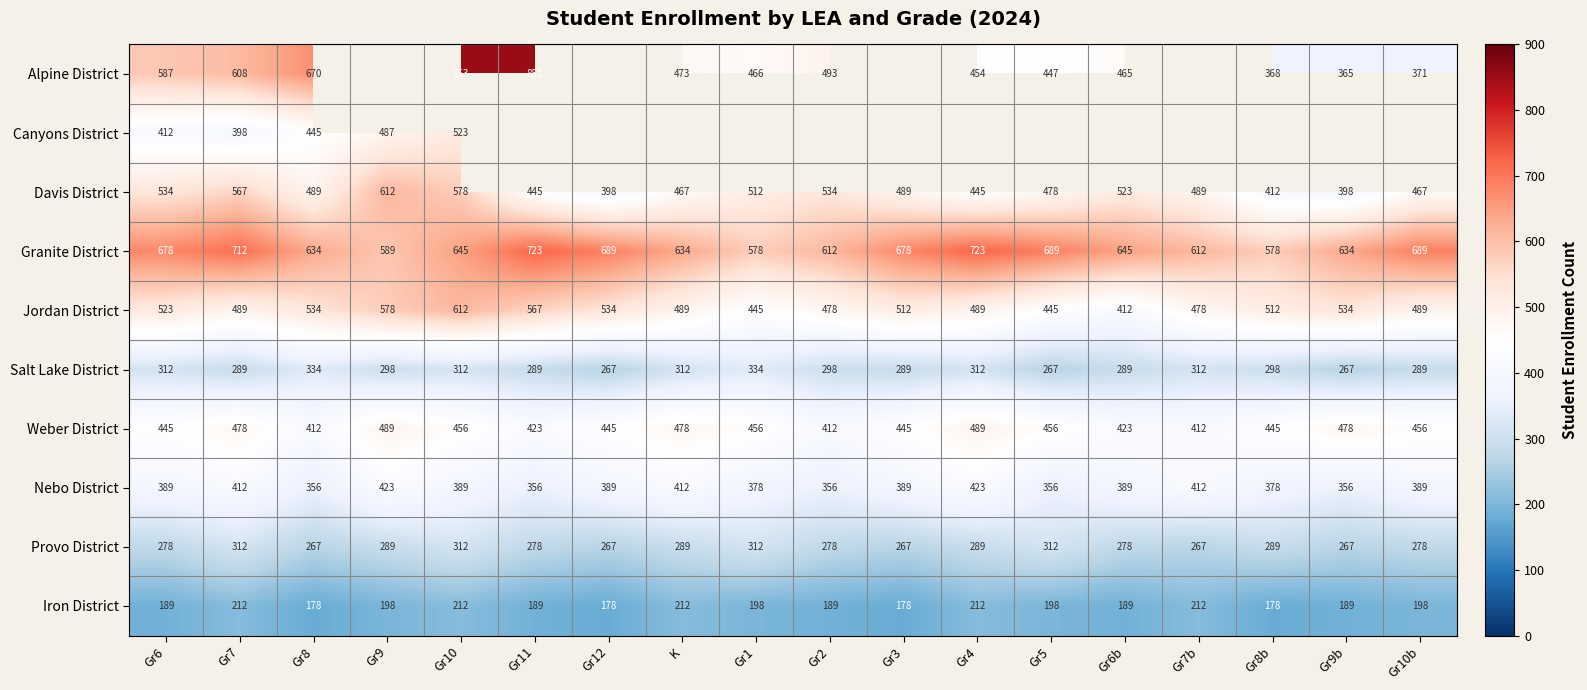

The Salt Lake District series shows 289 at Gr11. True or false?

True